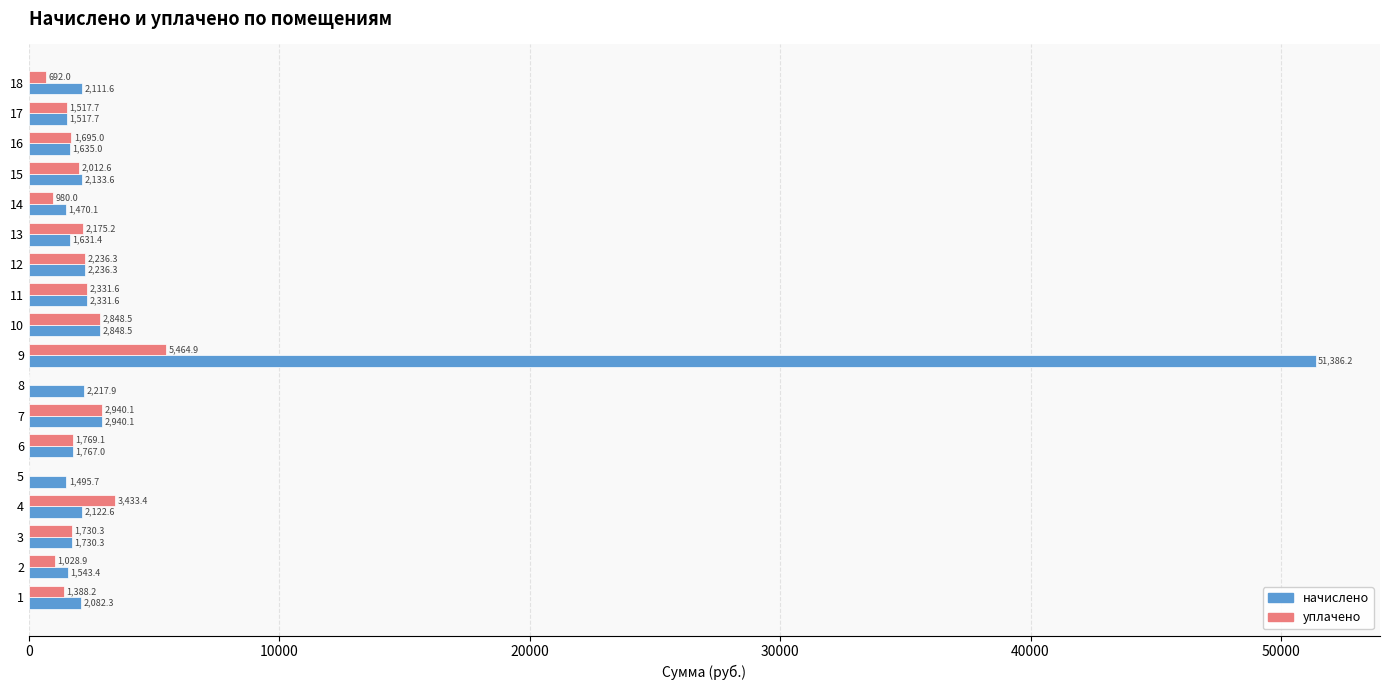

What is the sum of the начислено values at 13 and 8?

3849.3